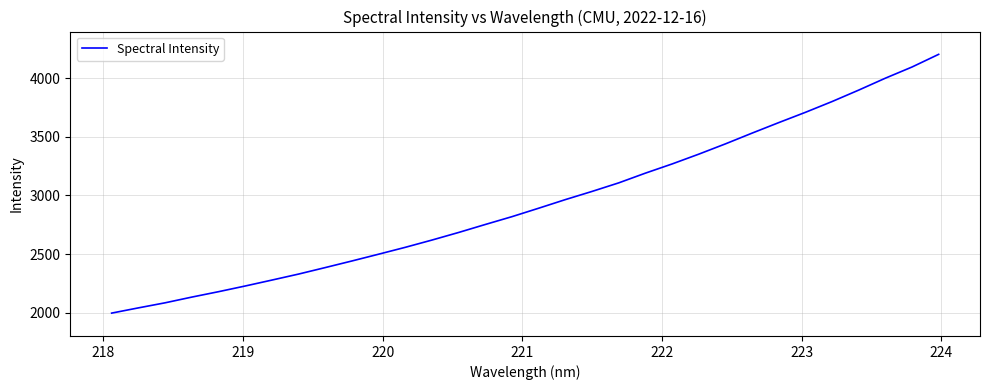

What is the difference between the maximum and minimum values?

2210.1